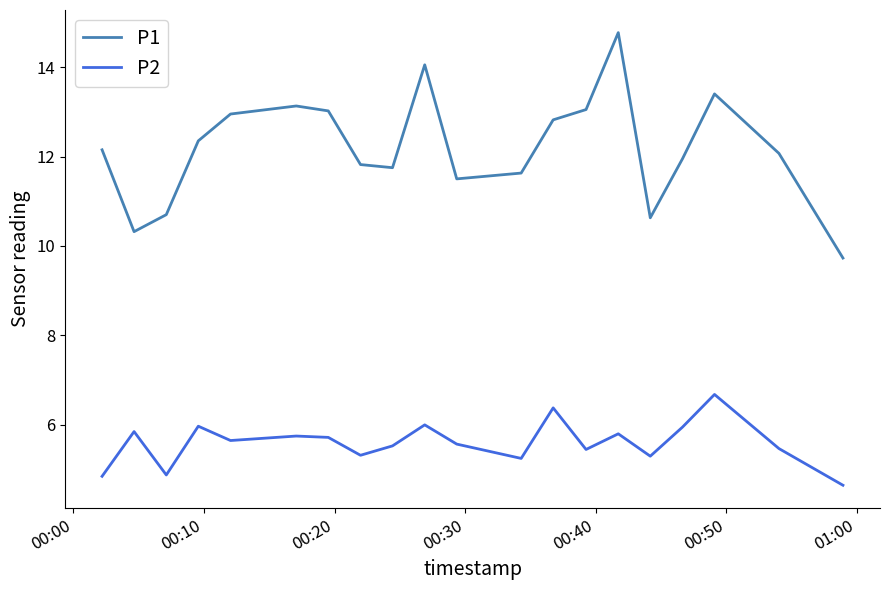

What is the smallest value displayed?

4.7